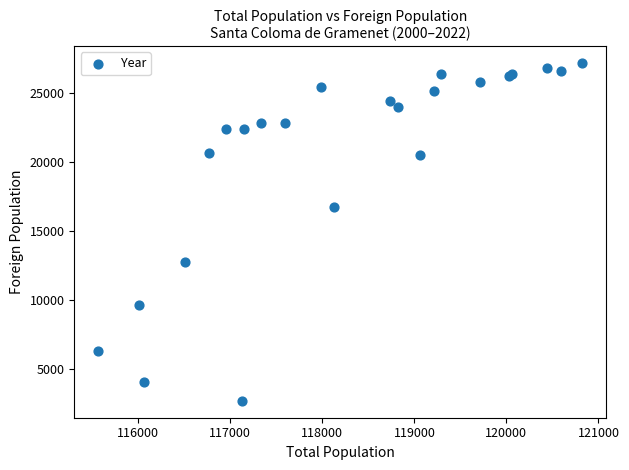

What Y value in the scatter plot is closest to 14927?

16769